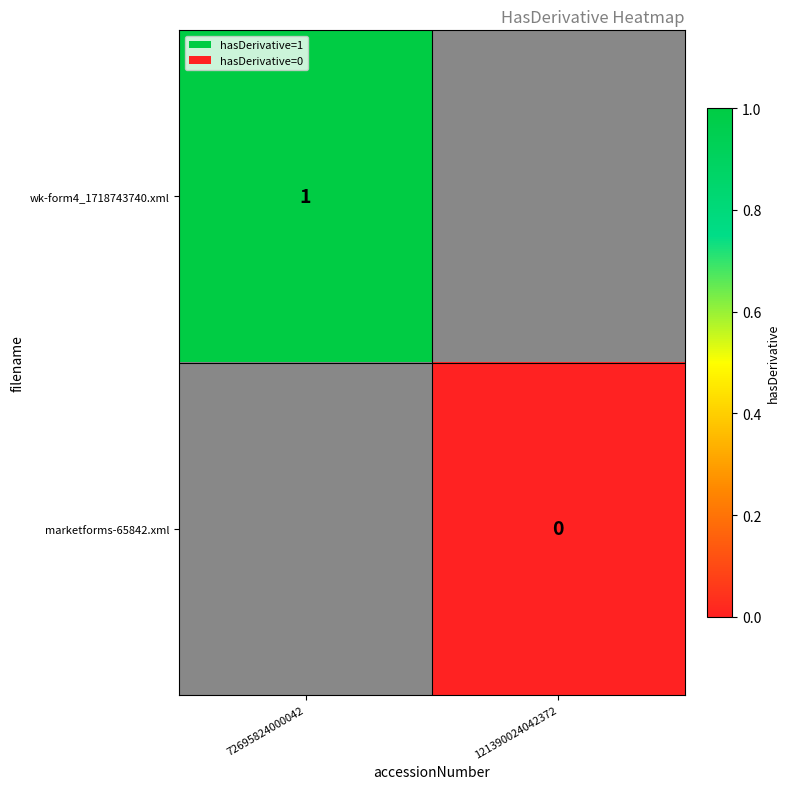

The wk-form4_1718743740.xml series shows 0 at 72695824000042. True or false?

False